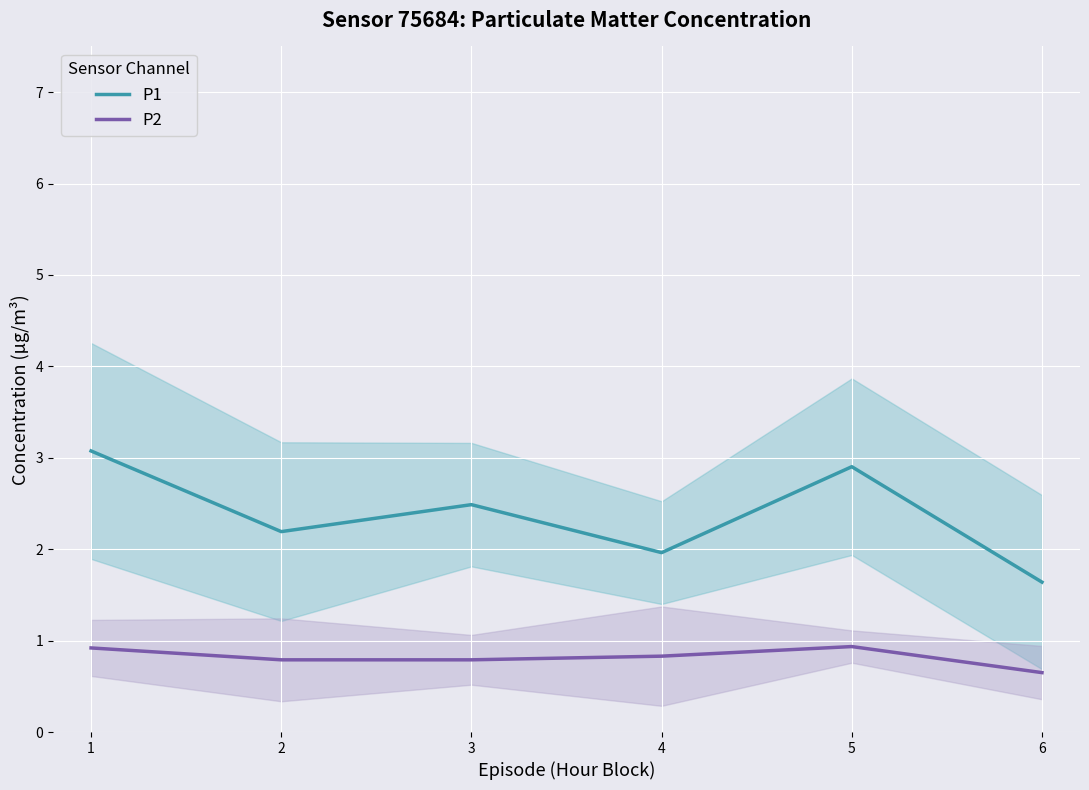

Reading right to left, transcribe all the data shown in this chart.

P1: 1.6	2.9	2.0	2.5	2.2	3.1
P2: 0.6	0.9	0.8	0.8	0.8	0.9